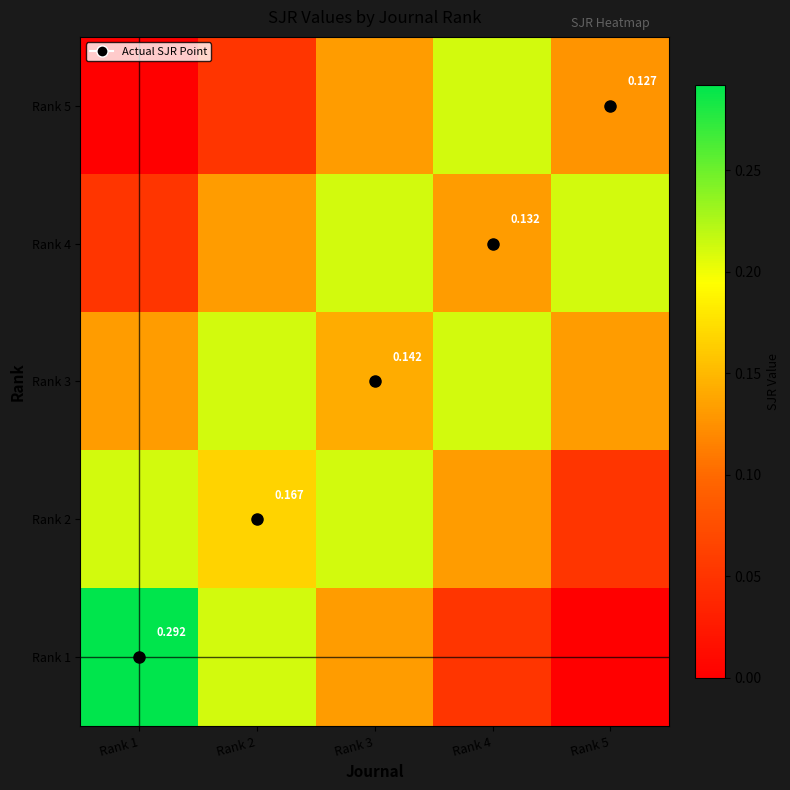

The Rank 4 series shows 0.0 at Rank 2. True or false?

False